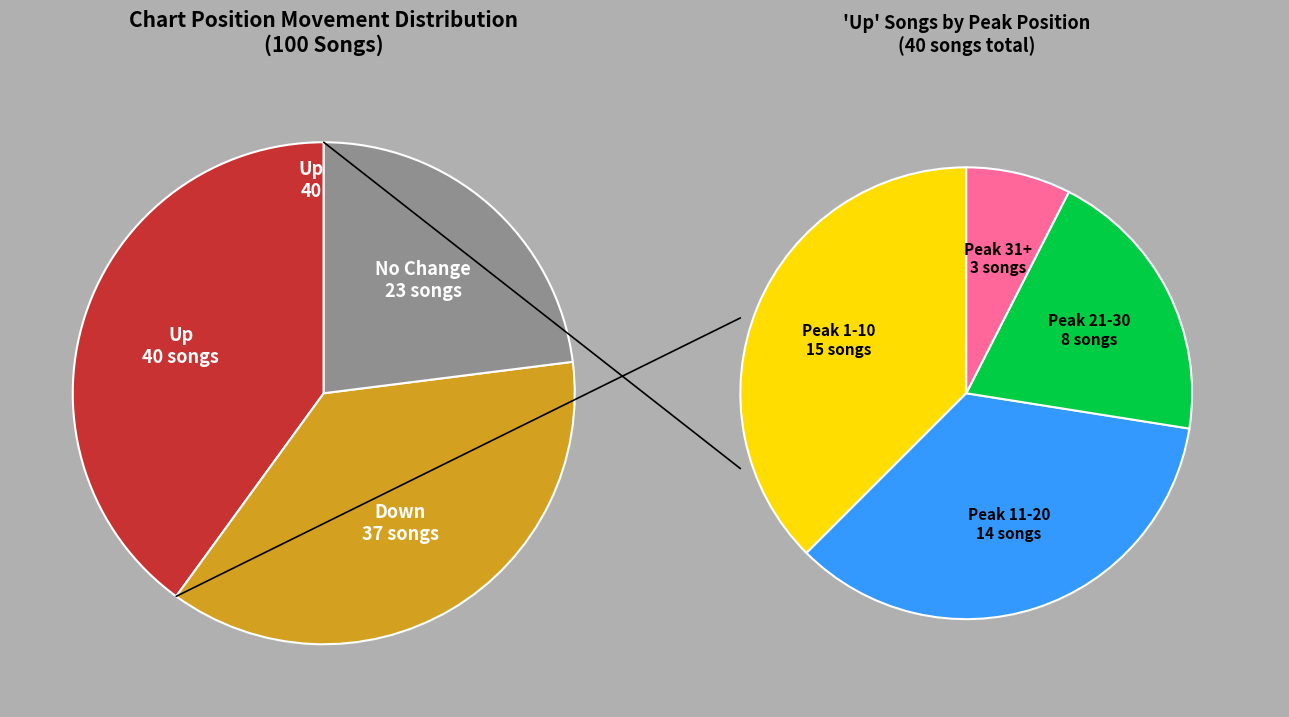

Between up and -, which is larger?

up